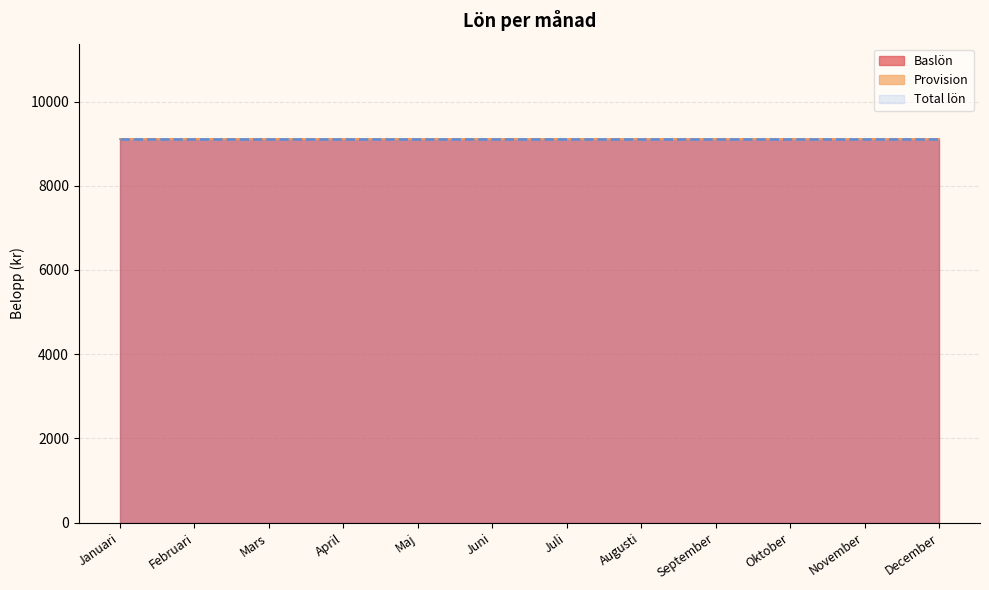

Reading left to right, what are all the values shown in this chart?

Baslön: 9100	9100	9100	9100	9100	9100	9100	9100	9100	9100	9100	9100
Provision: 0	0	0	0	0	0	0	0	0	0	0	0
Total lön: 9100	9100	9100	9100	9100	9100	9100	9100	9100	9100	9100	9100